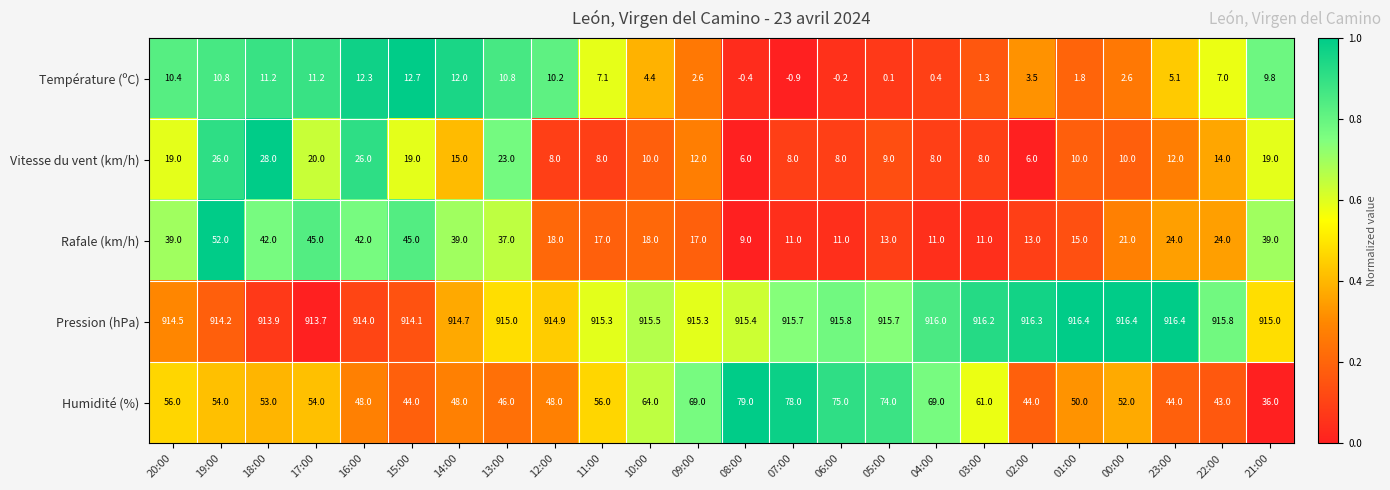

Between 13:00 and 23:00, which series saw the biggest shift?

Rafale (km/h)